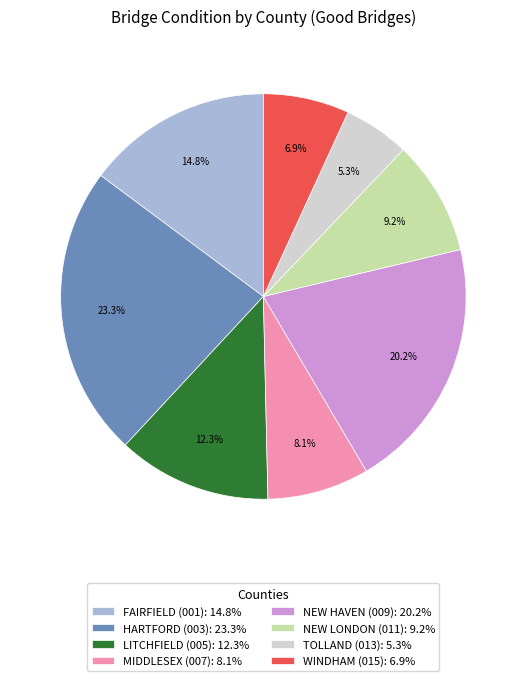

Do NEW HAVEN (009) and HARTFORD (003) together represent more than half of the pie?

No